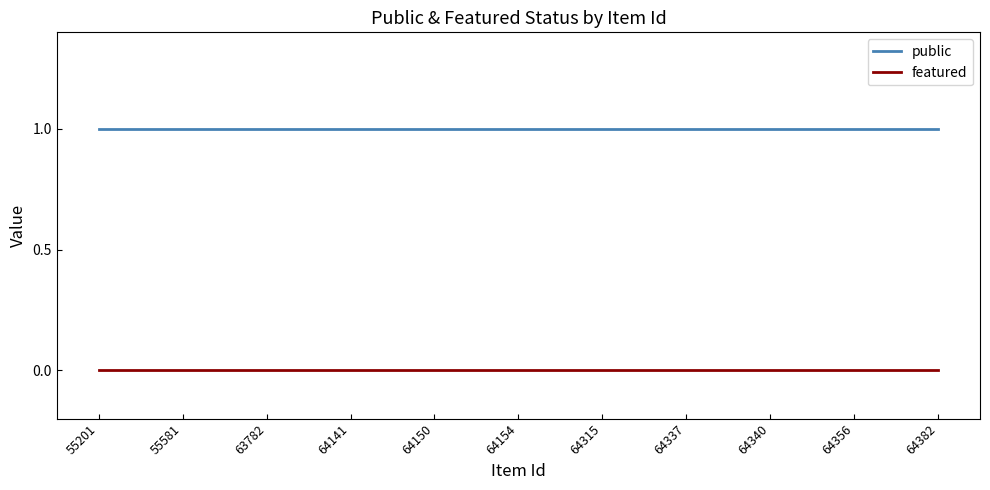

True or false: public and featured cross at least once.

False